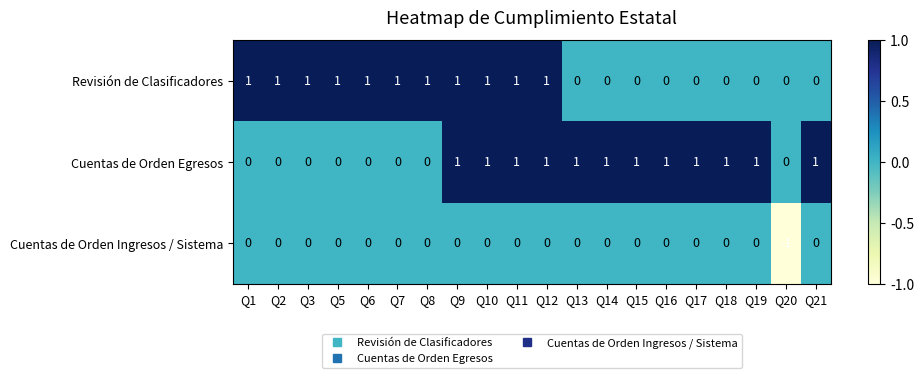

Which series has the largest total across all categories?

Cuentas de Orden Egresos